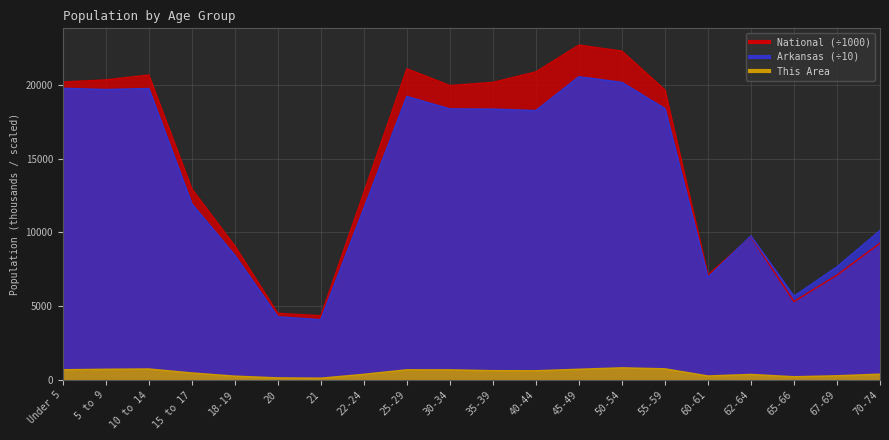

What is the difference between the second highest and minimum values in the National series?

17943.8